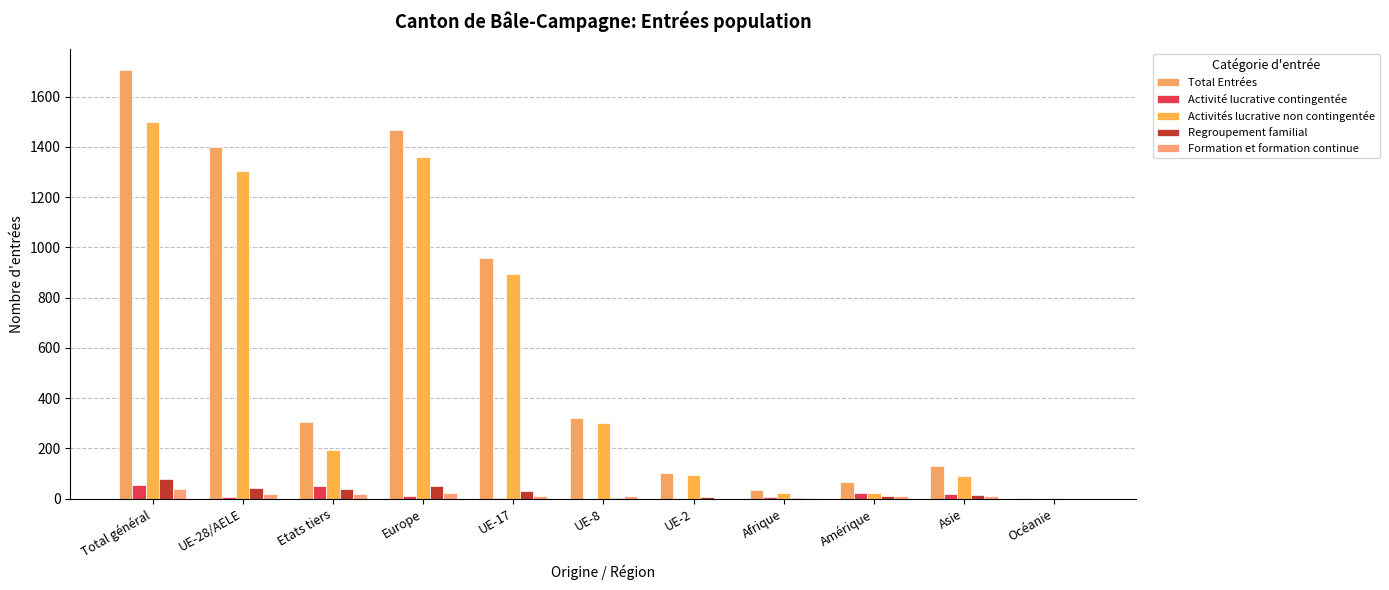

At which category is the sum across all series the highest?

Total général